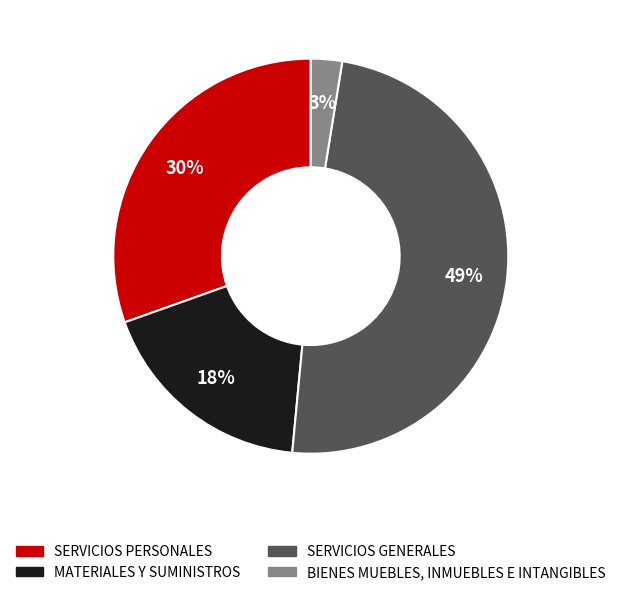

True or false: SERVICIOS PERSONALES accounts for 30% of the total.

True